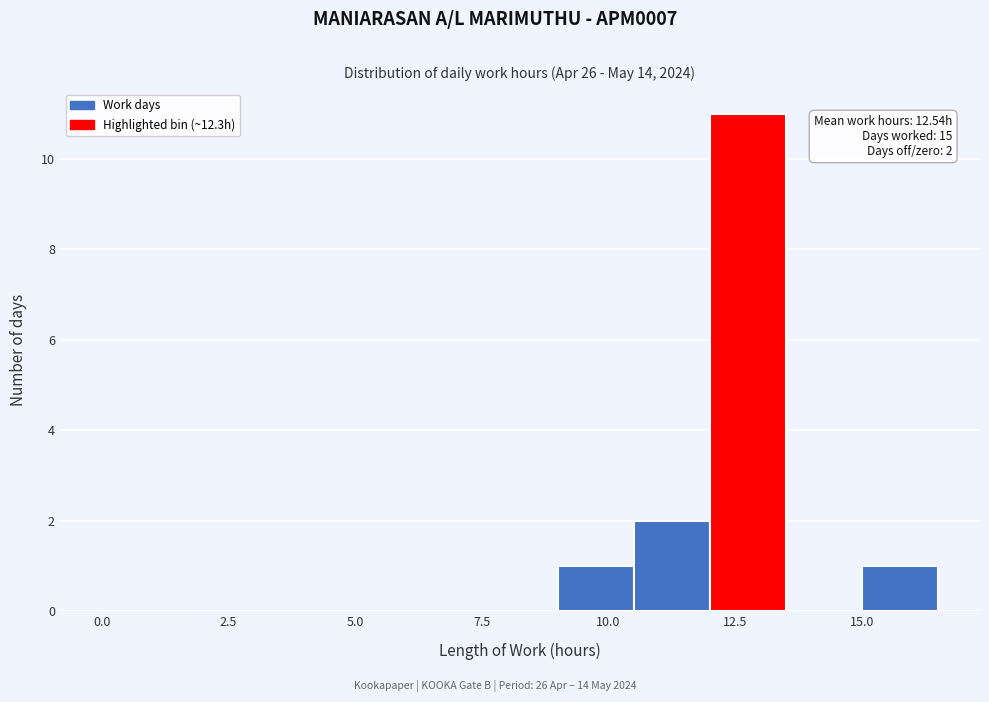

Around what value on the x-axis is the tallest bar? Give the approximate position of its centre, as read against the axis.

13.0